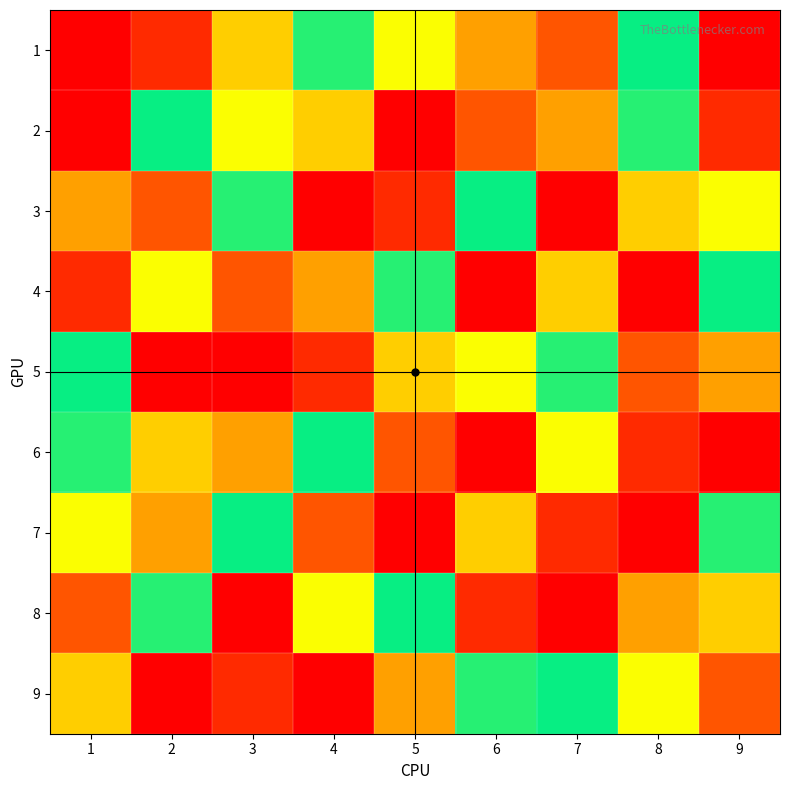

Reading left to right, extract all data points from this chart.

1: 1=1	2=2	3=8	4=6	5=5	6=4	7=3	8=7	9=9
2: 1=9	2=7	3=5	4=8	5=1	6=3	7=4	8=6	9=2
3: 1=4	2=3	3=6	4=9	5=2	6=7	7=1	8=8	9=5
4: 1=2	2=5	3=3	4=4	5=6	6=1	7=8	8=9	9=7
5: 1=7	2=1	3=9	4=2	5=8	6=5	7=6	8=3	9=4
6: 1=6	2=8	3=4	4=7	5=3	6=9	7=5	8=2	9=1
7: 1=5	2=4	3=7	4=3	5=9	6=8	7=2	8=1	9=6
8: 1=3	2=6	3=1	4=5	5=7	6=2	7=9	8=4	9=8
9: 1=8	2=9	3=2	4=1	5=4	6=6	7=7	8=5	9=3